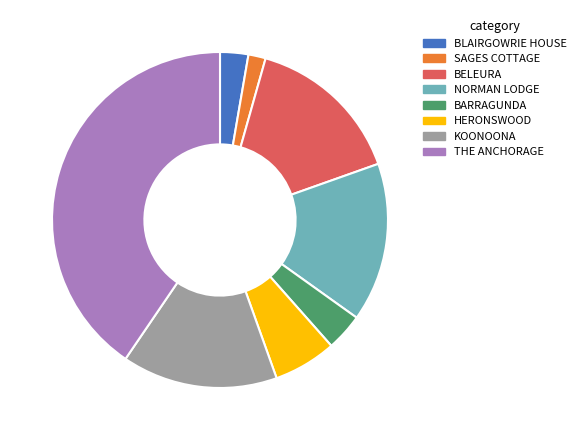

The BARRAGUNDA slice represents 15% of the pie. True or false?

False